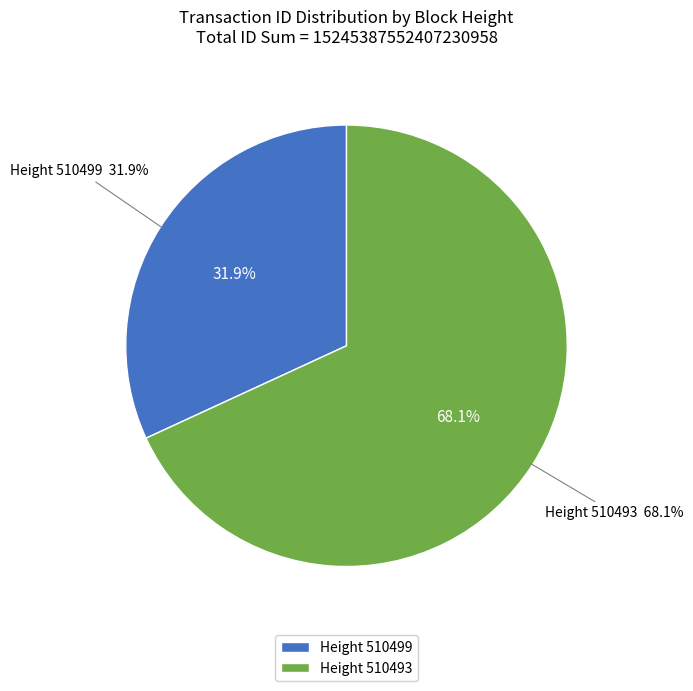

To the nearest percent, what is the combined percentage of 510493 and 510499?

100%